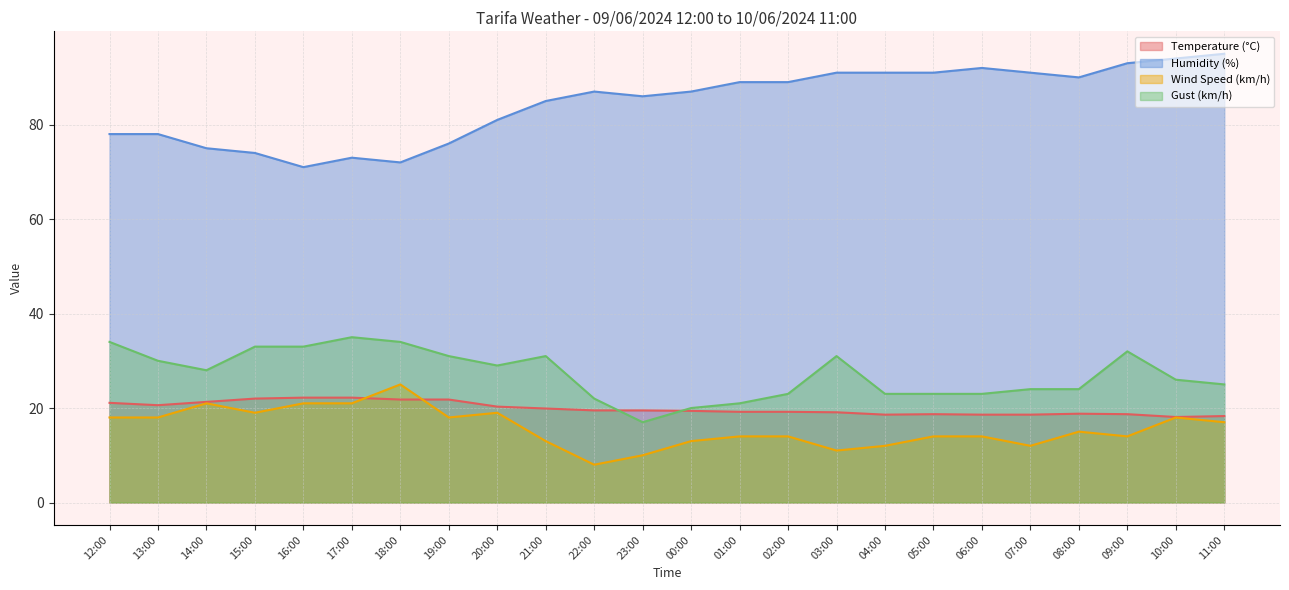

True or false: Wind Speed (km/h) has a value of 10.6 at 10:00.

False